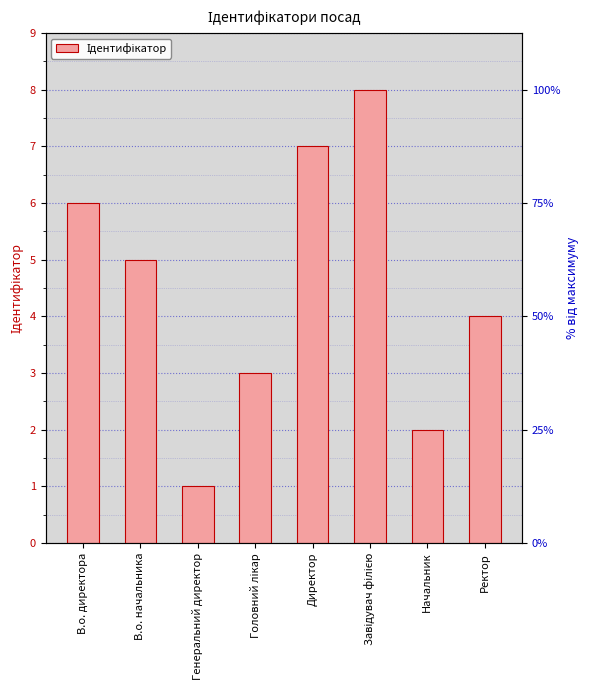

What is the ratio of the value at Директор to the value at В.о. директора?

1.2